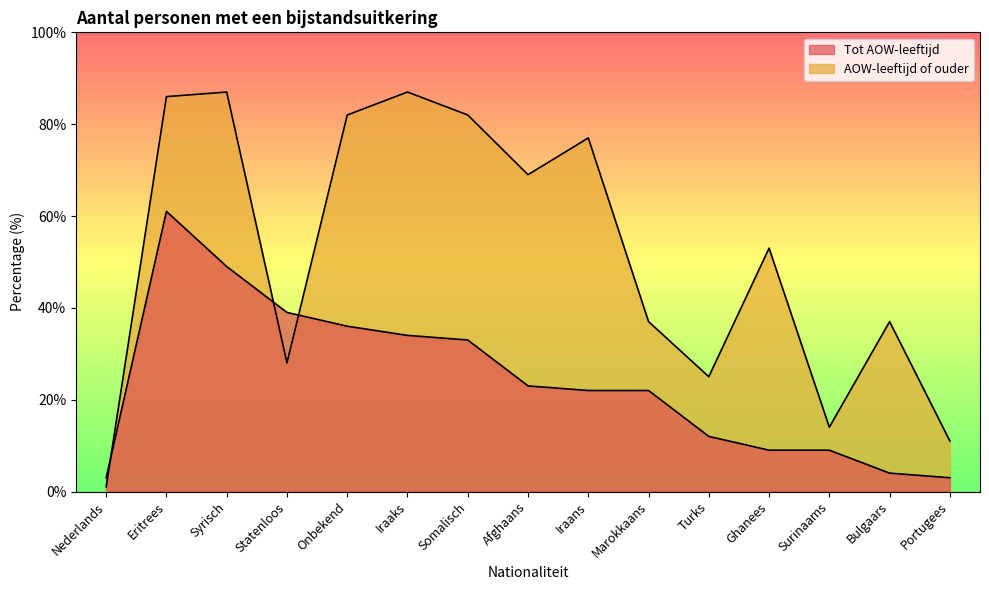

Which series has the largest total across all categories?

AOW-leeftijd of ouder